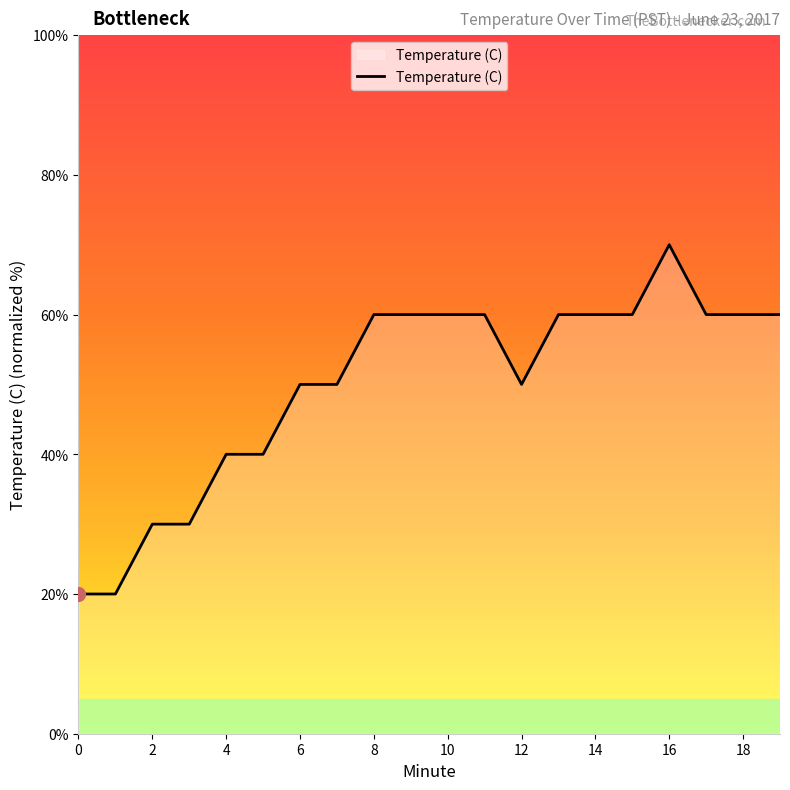

True or false: there are more than 0 points higher than both neighbors.

True